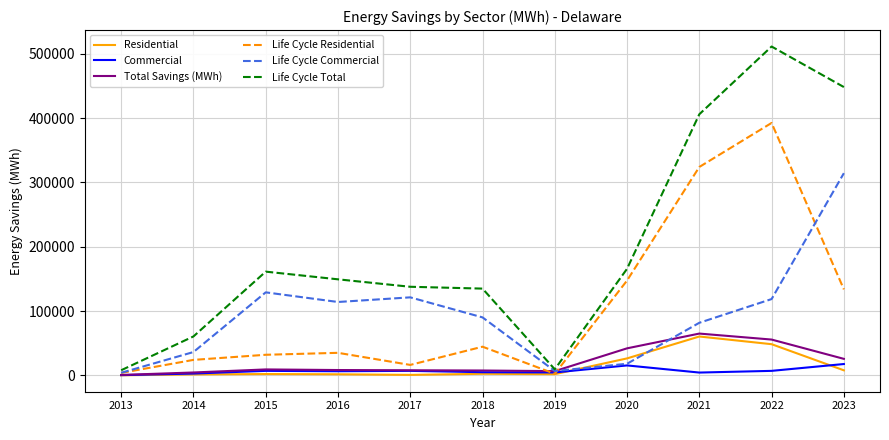

True or false: Life Cycle Residential has a value of 10241 at 2018.

False